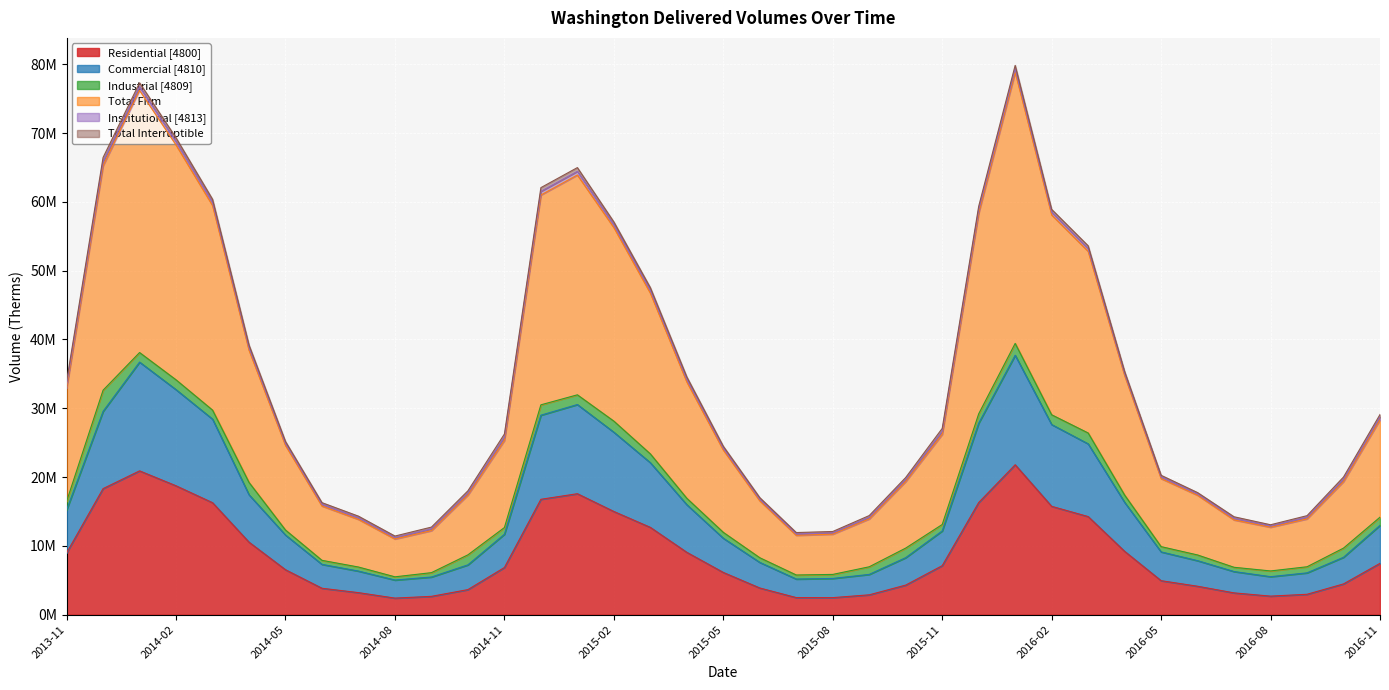

What position from the left is 2016-07?

33